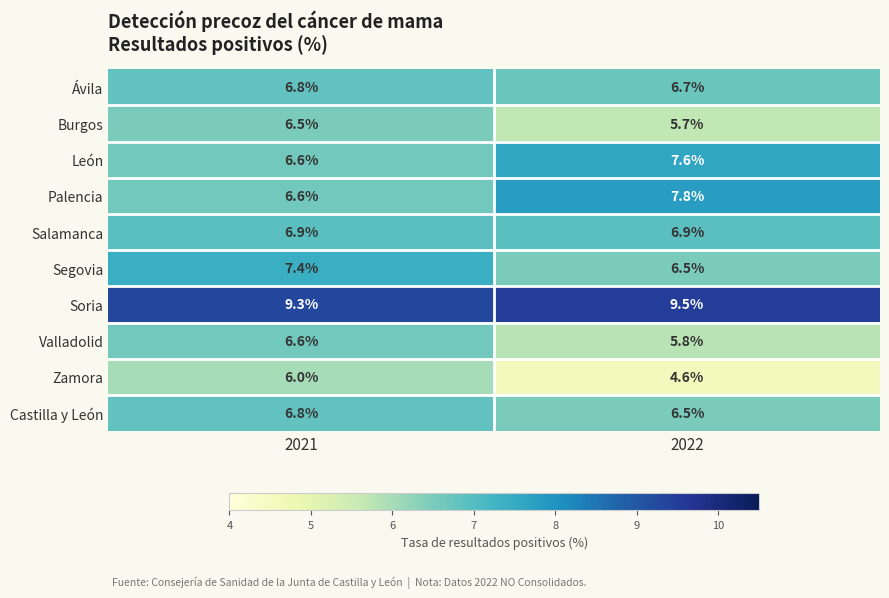

How many data points does each series have?

2